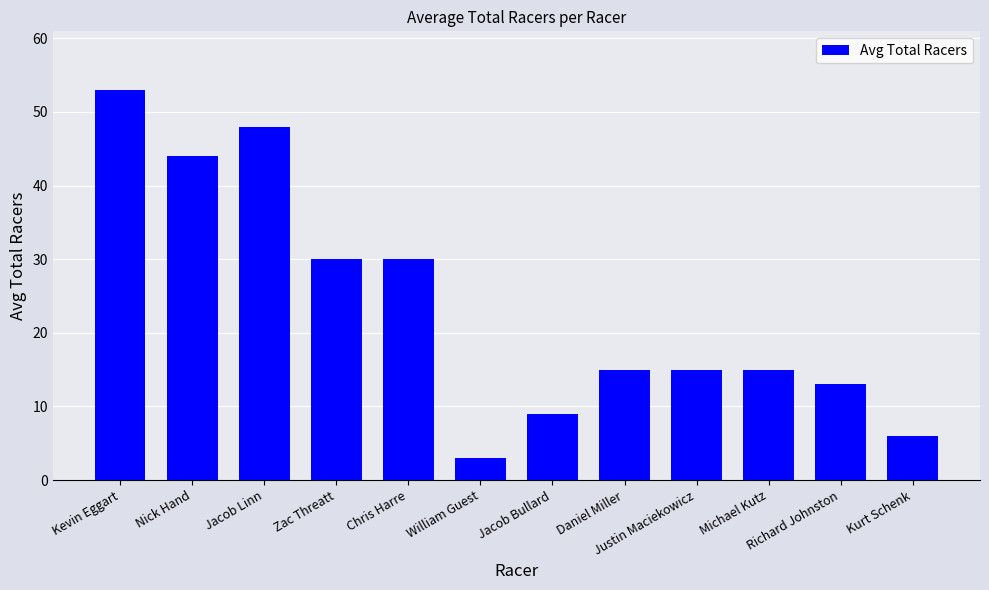

Approximately how many times larger is the value at Zac Threatt compared to Kurt Schenk?

5.0